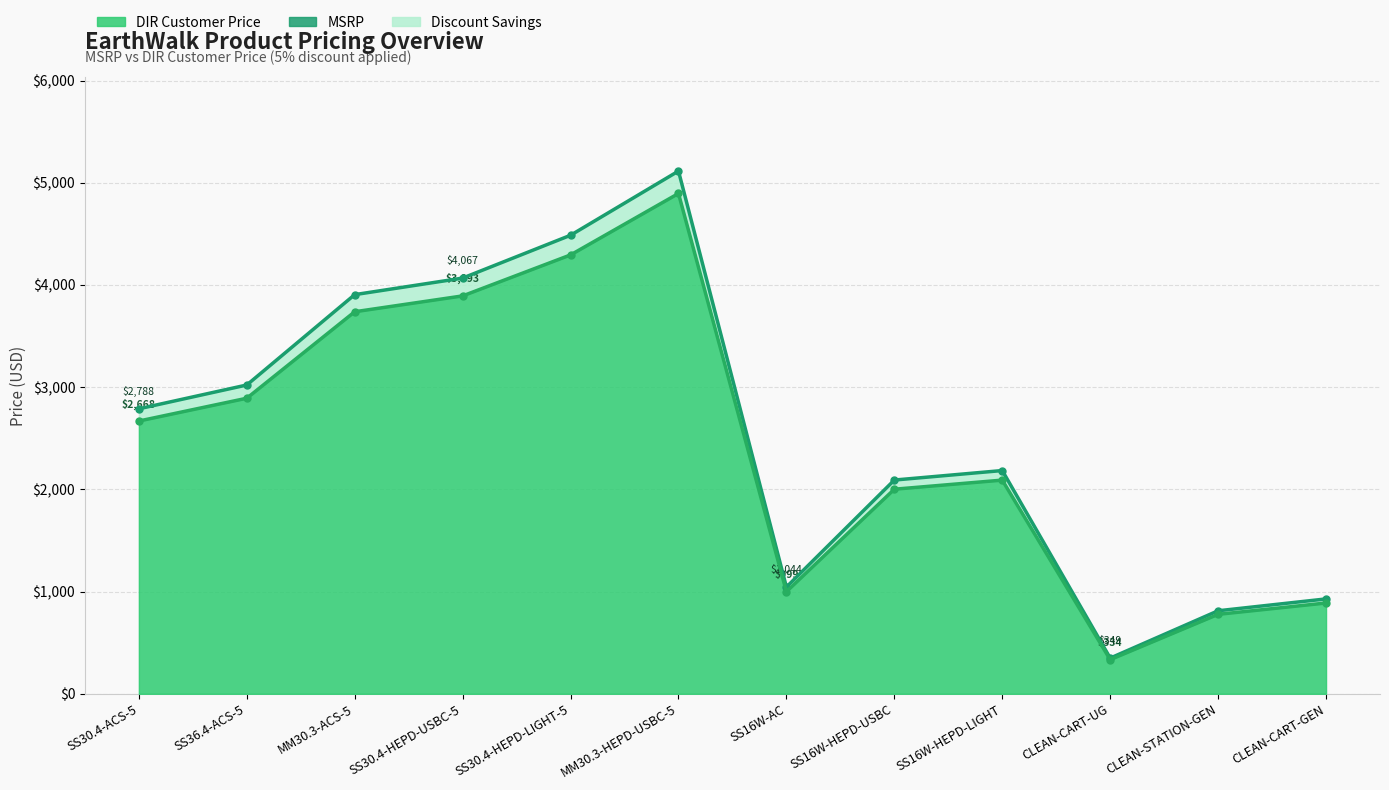

What is the difference between the maximum and minimum values?

4765